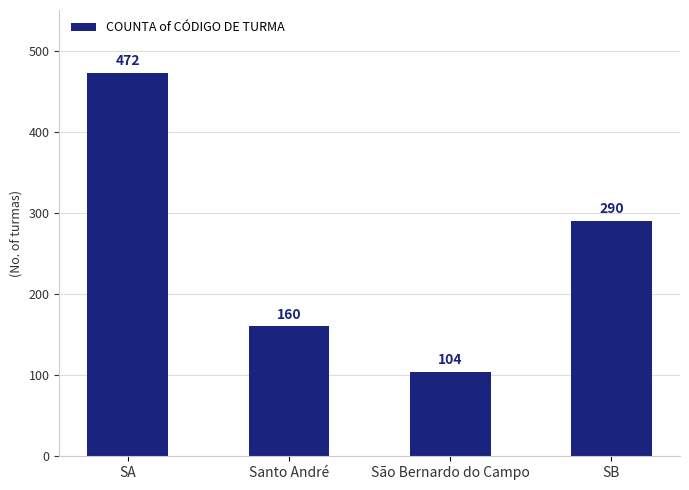

What is the difference between the maximum and minimum values?

368